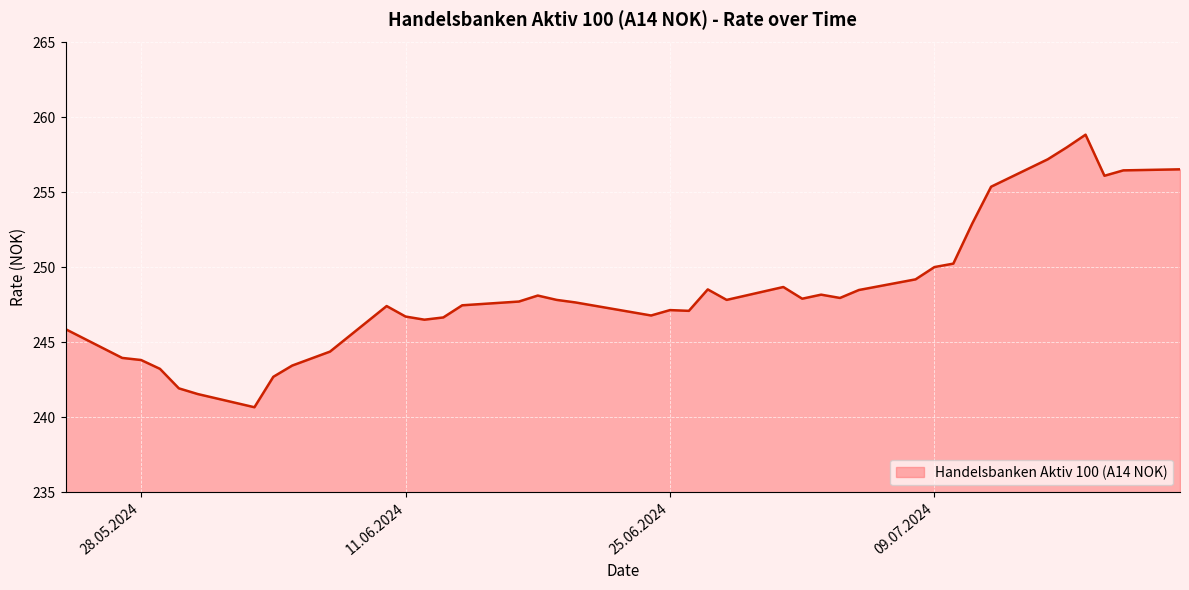

The value at 25.06.2024 is 423.9. True or false?

False